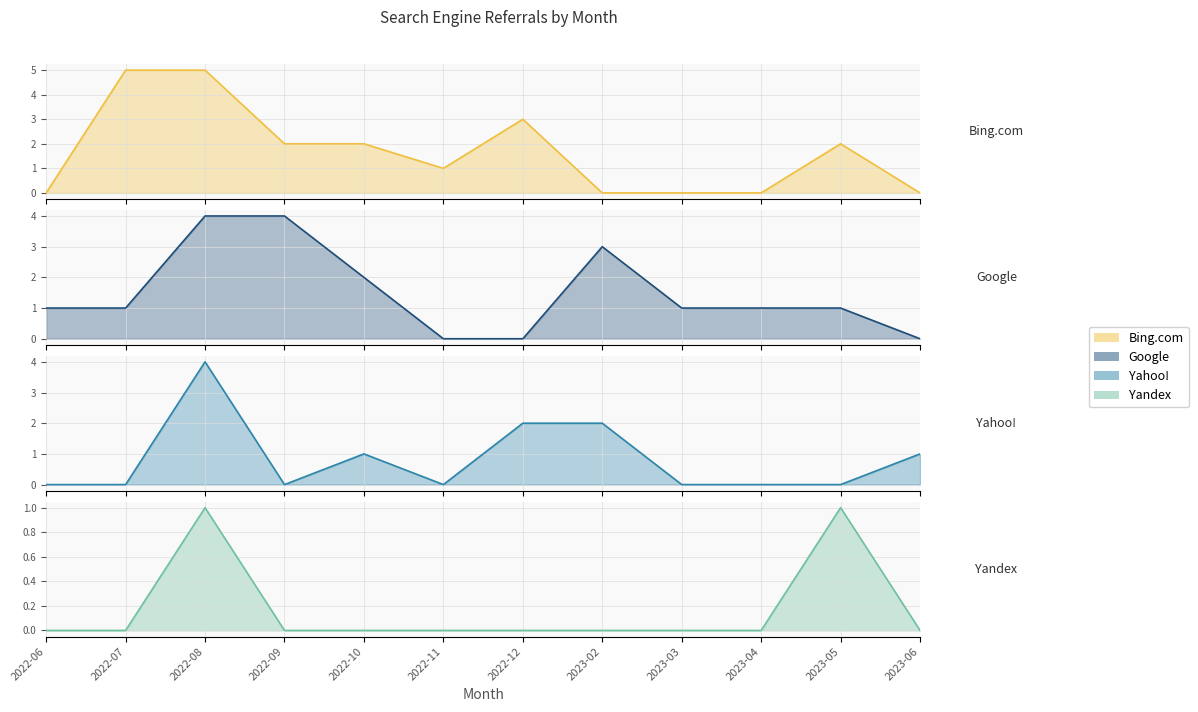

How many interior local peaks does the Google series have?

1